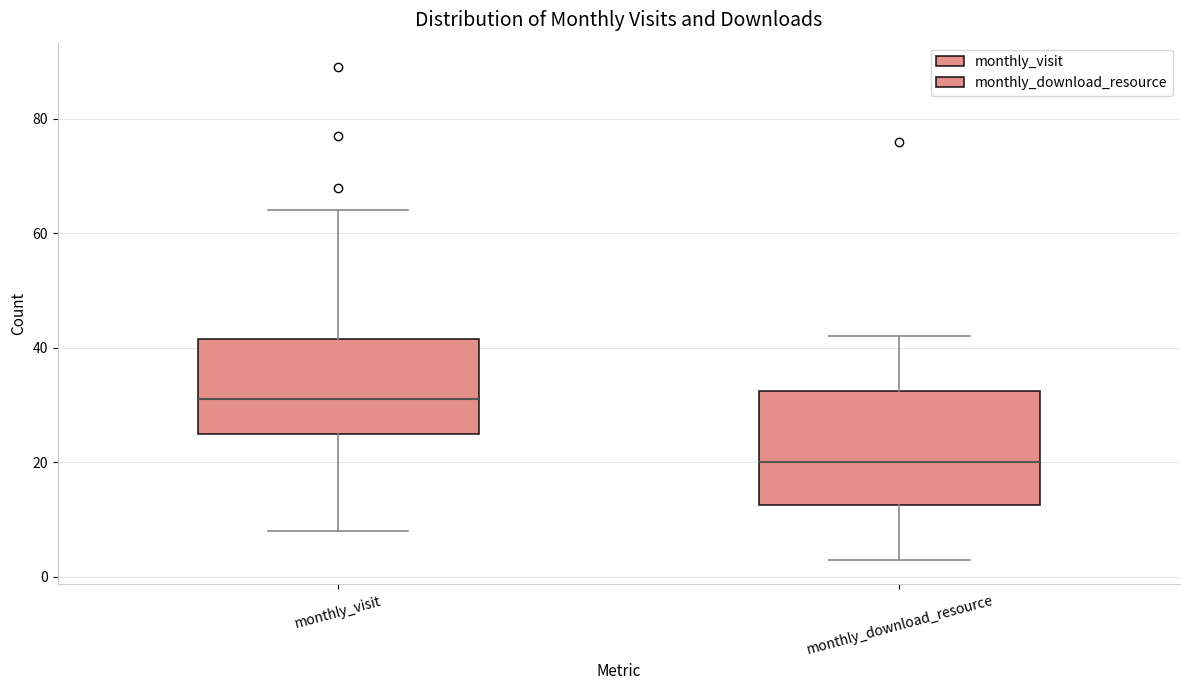

Which box's median line is the highest?

monthly_visit